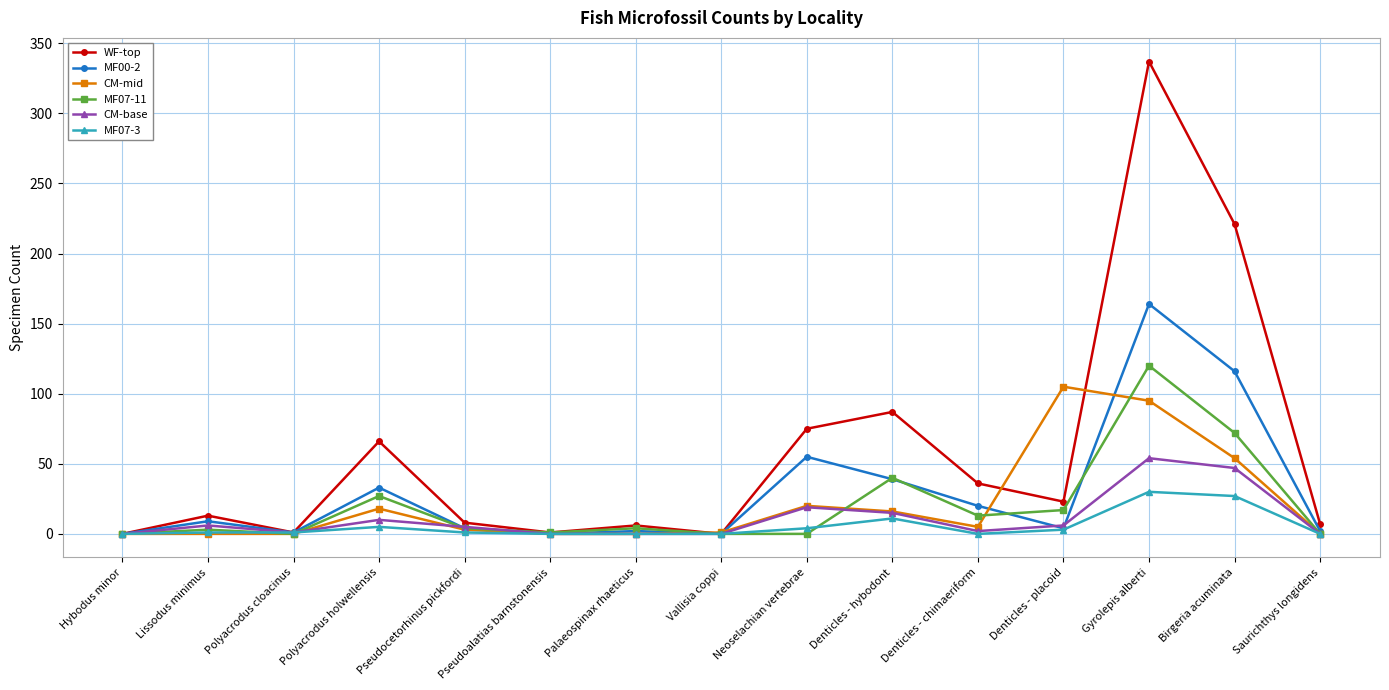

Is the value of CM-base at Gyrolepis alberti greater than the value of CM-mid at Lissodus minimus?

Yes